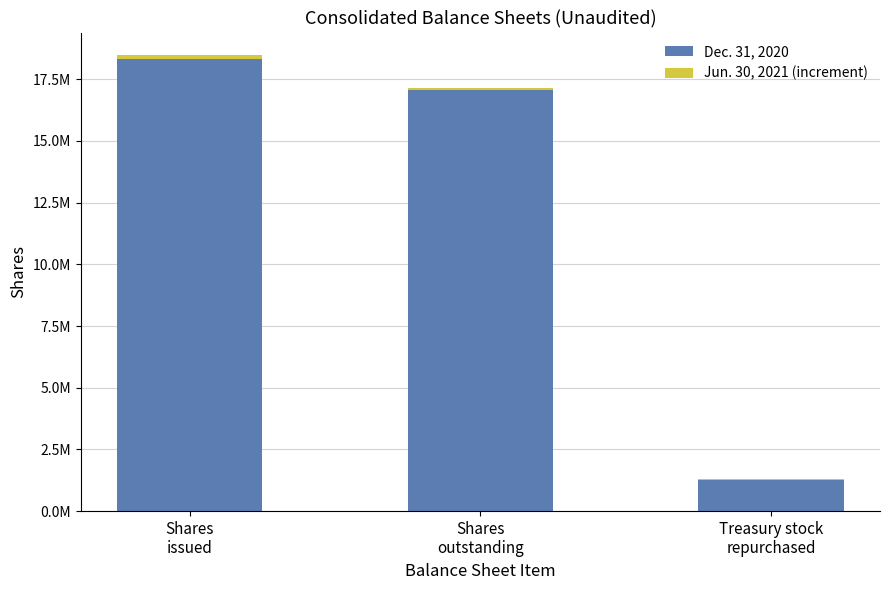

Are the bars grouped side by side (vs. stacked)?

No